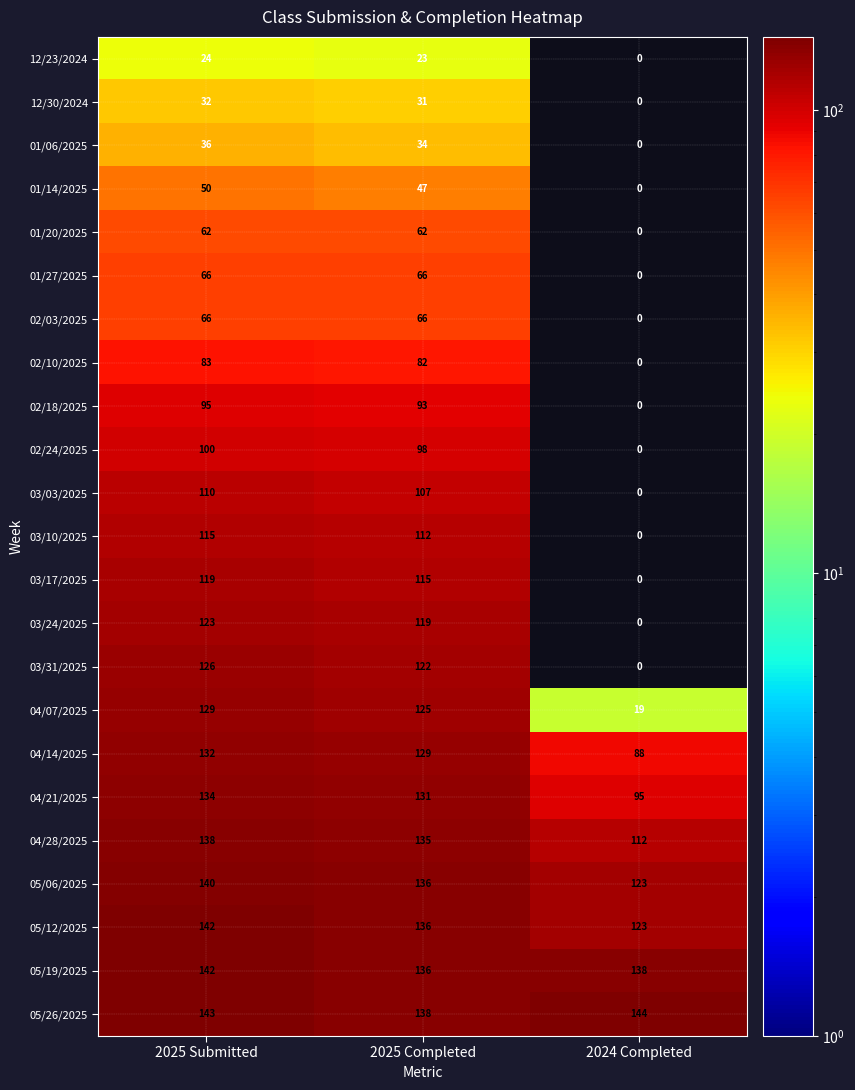

Where is 01/06/2025 nearest to the value 18?

2025 Completed